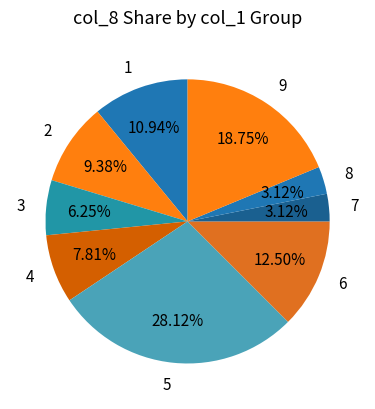

Which category has the biggest portion of the pie?

5